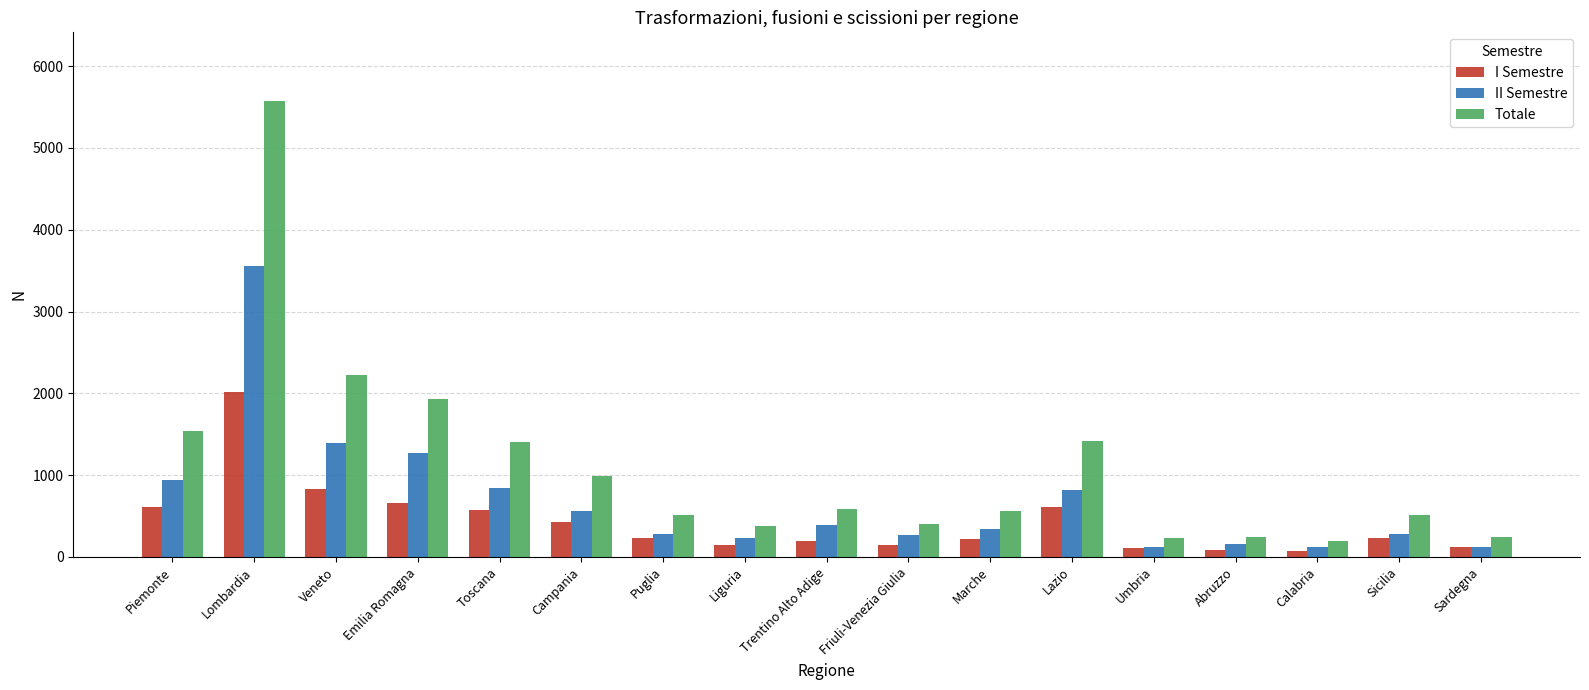

How many groups of bars are there?

17